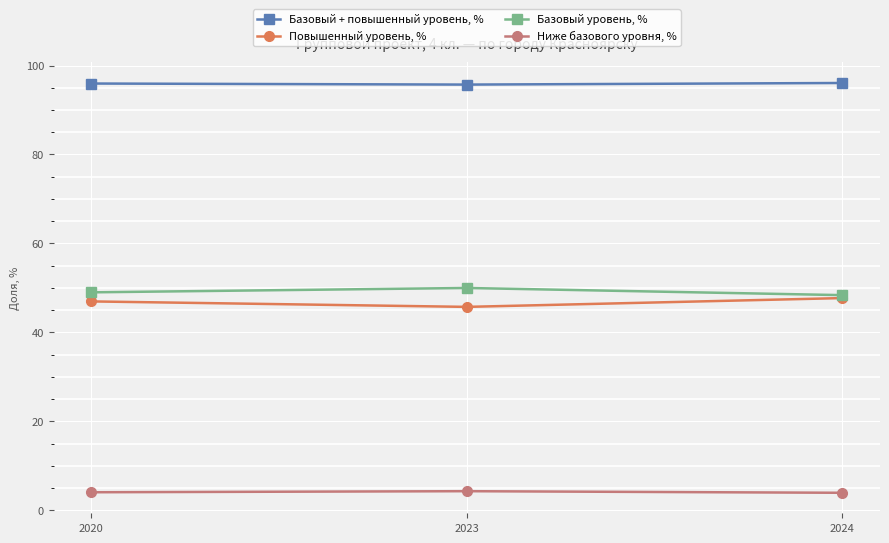

Which category has the lowest value in the Повышенный уровень, % series?

2023